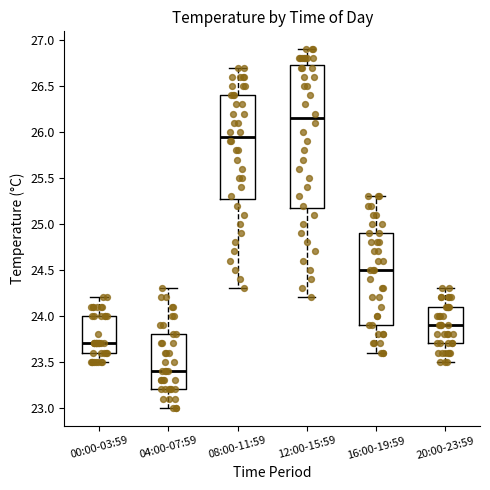

Reading left to right, transcribe this box plot: for each box, give where its median line is, the range the box spans, and where its two whiskers end, as read against the y-axis. The values are not printed on the chart, so give them approximately, as read against the axis.

00:00-03:59: median 23.70, box 23.60 to 24.00, whiskers 23.50 to 24.20
04:00-07:59: median 23.40, box 23.20 to 23.80, whiskers 23.00 to 24.30
08:00-11:59: median 25.95, box 25.30 to 26.40, whiskers 24.30 to 26.70
12:00-15:59: median 26.15, box 25.20 to 26.75, whiskers 24.20 to 26.90
16:00-19:59: median 24.50, box 23.90 to 24.90, whiskers 23.60 to 25.30
20:00-23:59: median 23.90, box 23.70 to 24.10, whiskers 23.50 to 24.30